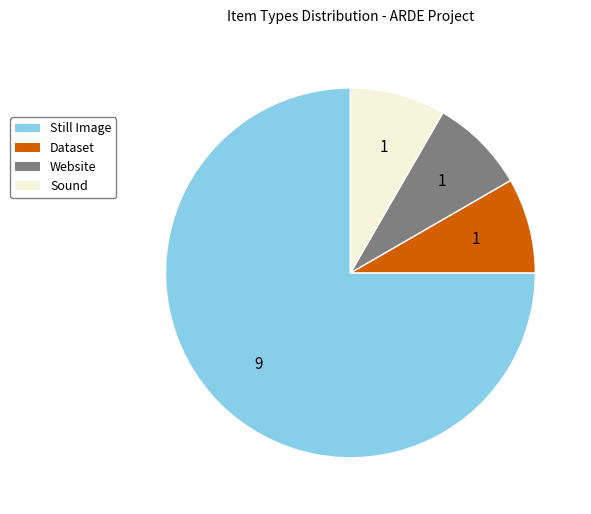

Do Dataset and Website together represent more than half of the pie?

No